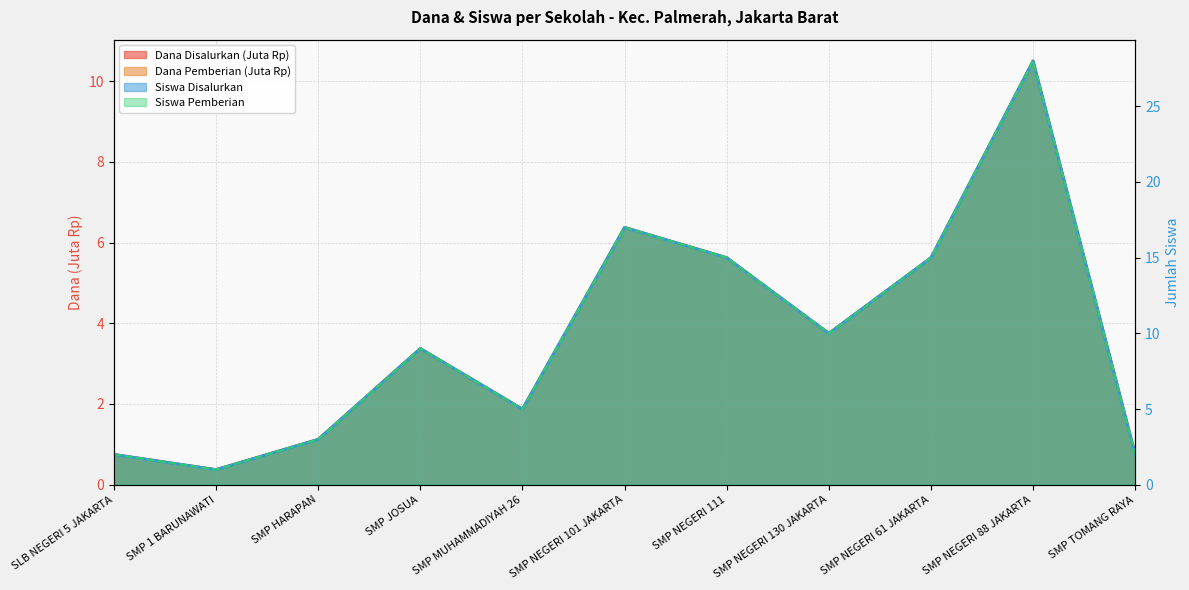

True or false: Dana Pemberian and Dana Disalurkan cross at least once.

False